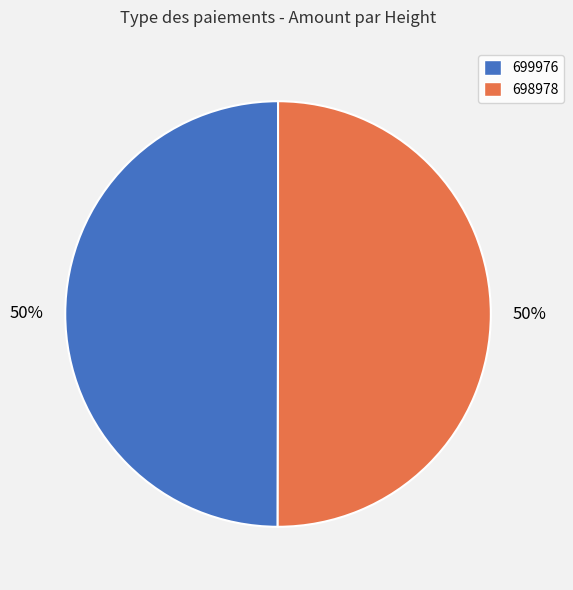

To the nearest percent, what percentage of the pie is 698978?

50%